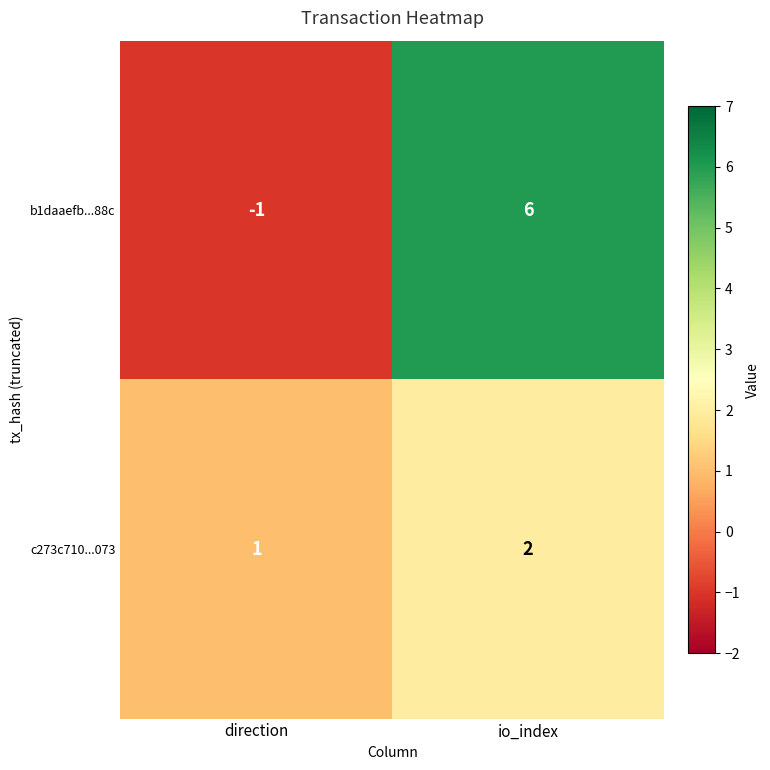

List the series in order of their overall mean, lowest first.

c273c710...073, b1daaefb...88c